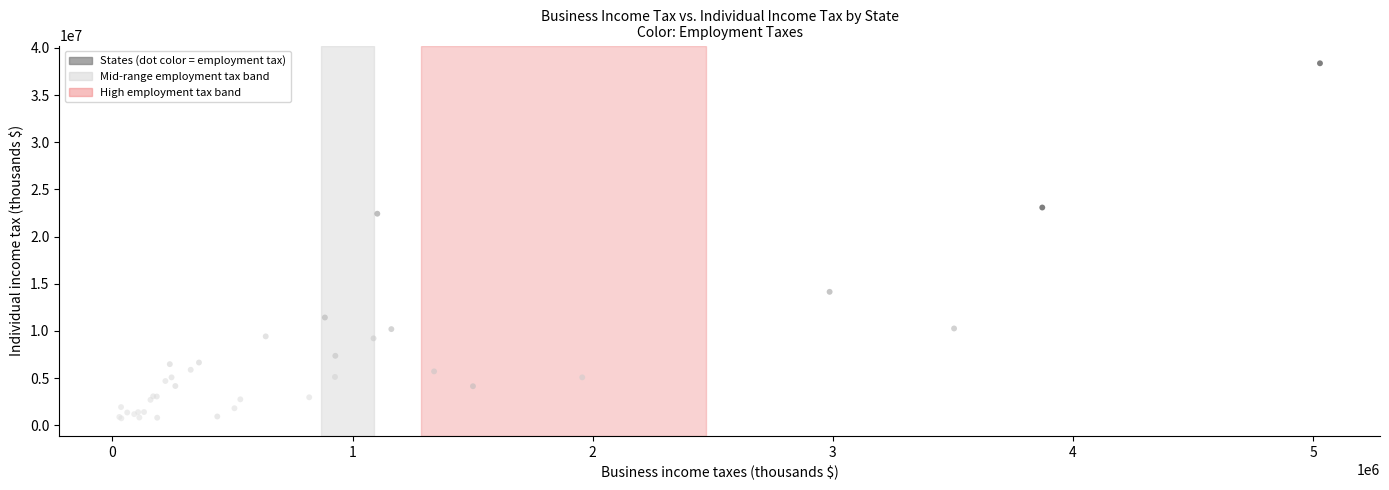

What Y value in the scatter plot is closest to 19552472?

22424195